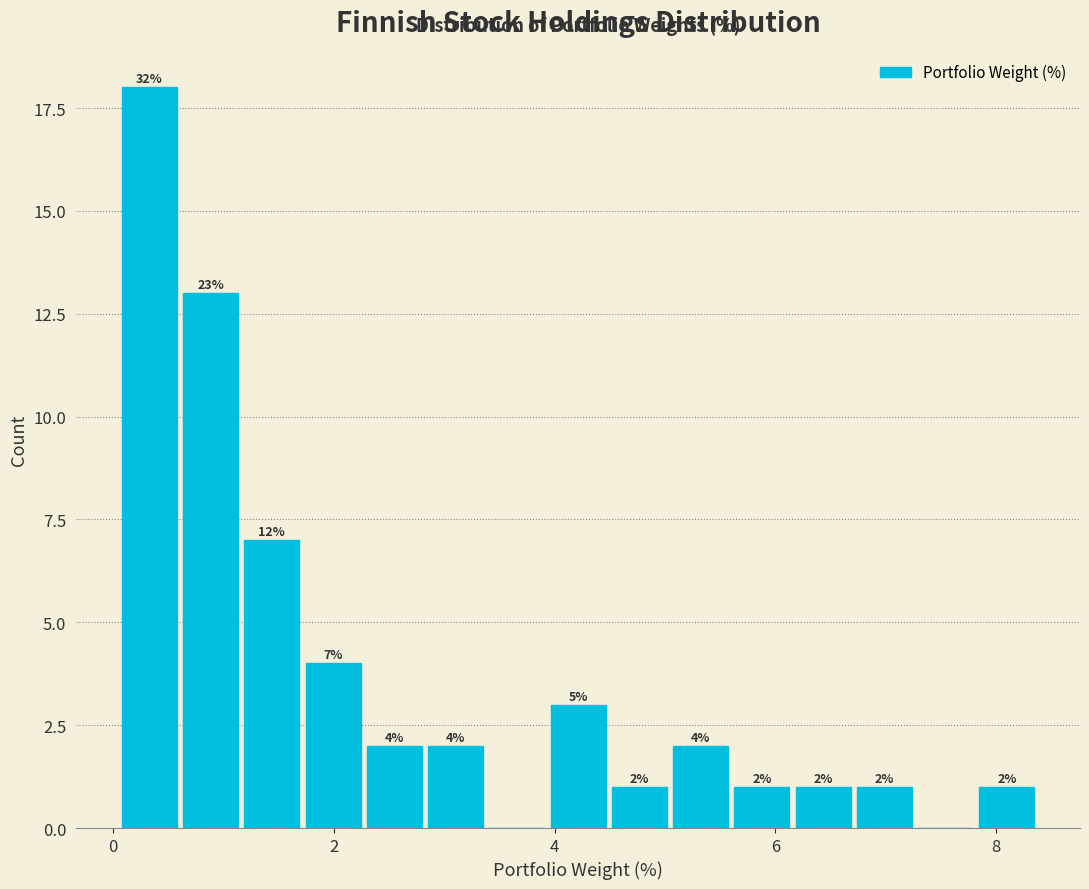

Read against the x-axis, roughly where is the centre of the tallest bar?

0.4